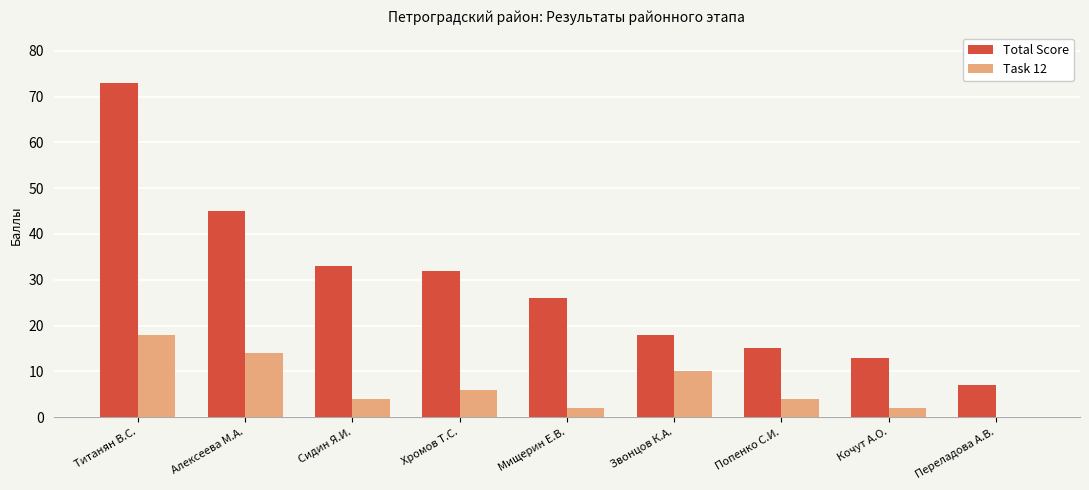

How many groups of bars are there?

9